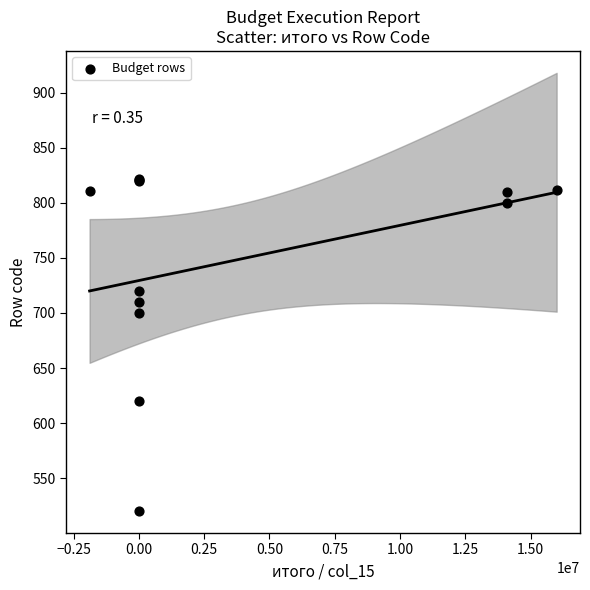

What Y value in the scatter plot is closest to 671?

700